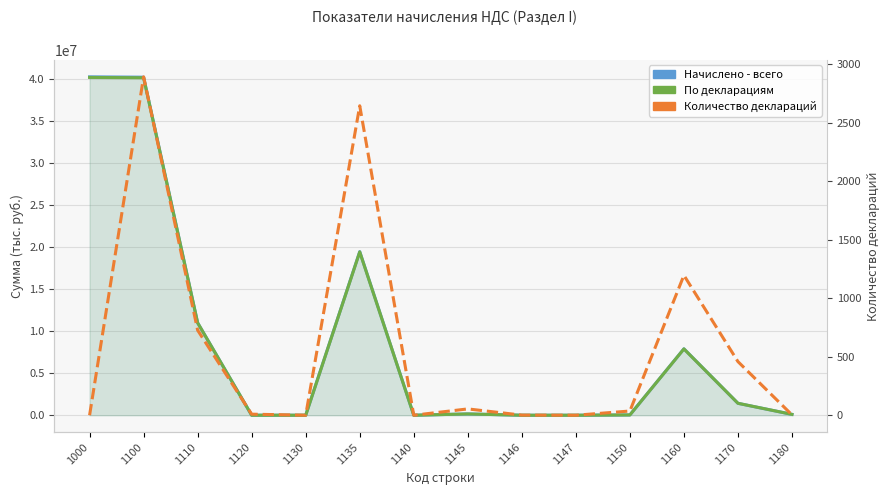

True or false: Количество деклараций has a value of 1484 at 1100.

False